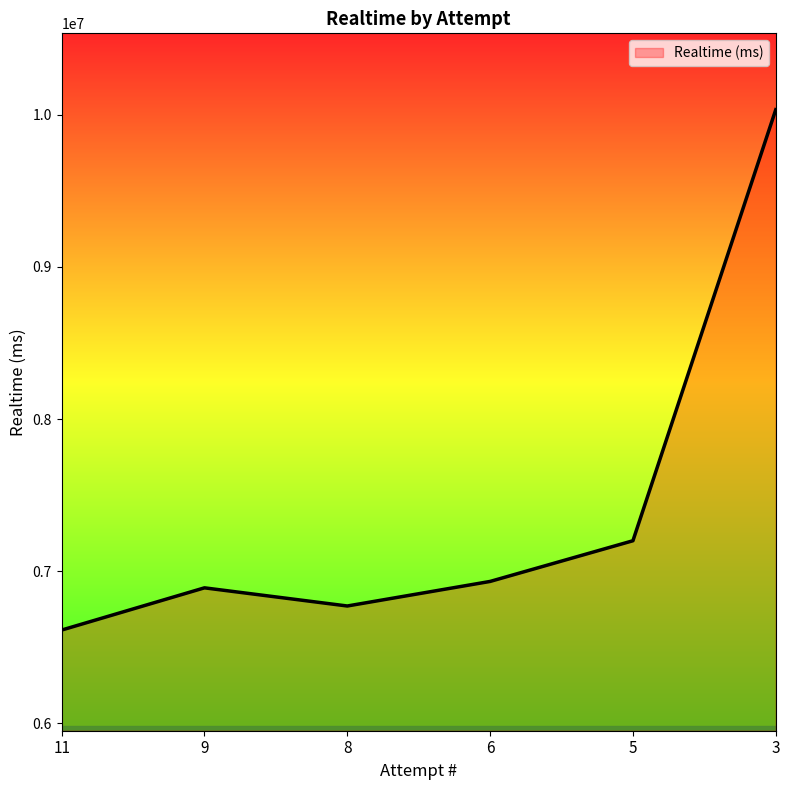

Reading right to left, list all the values displayed in this chart.

10032414	7200563	6933247	6771914	6891196	6613873